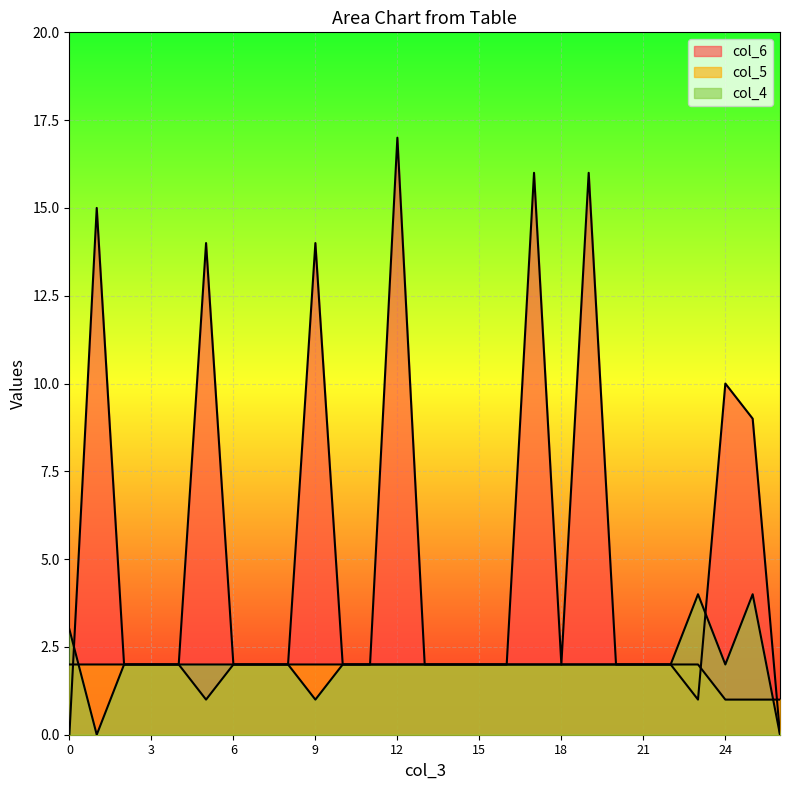

What is the approximate value of col_6 at 3?

2